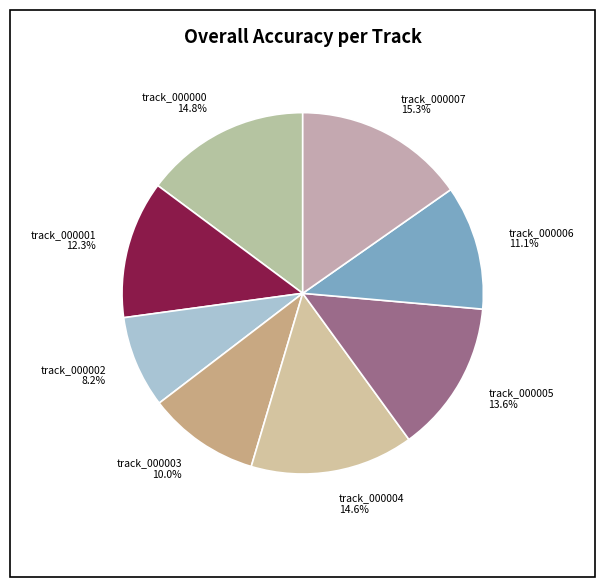

Between track_000002 and track_000006, which is larger?

track_000006